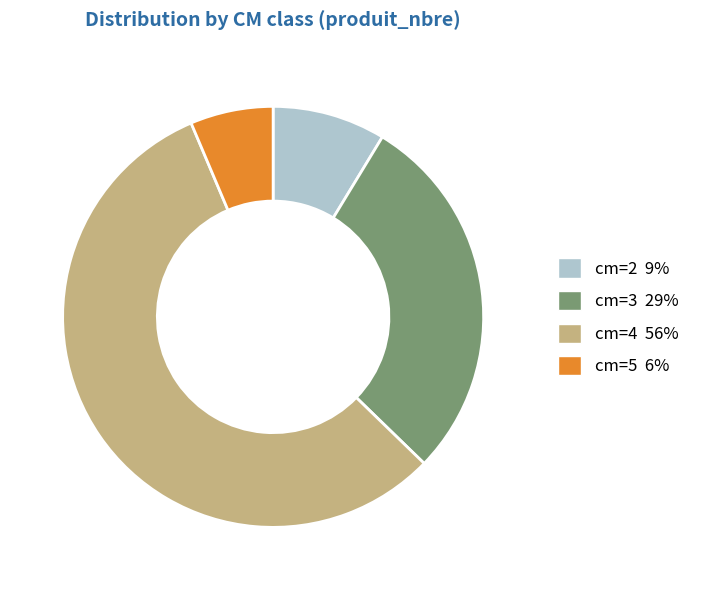

Is it true that cm=3 is 29% of the pie?

True